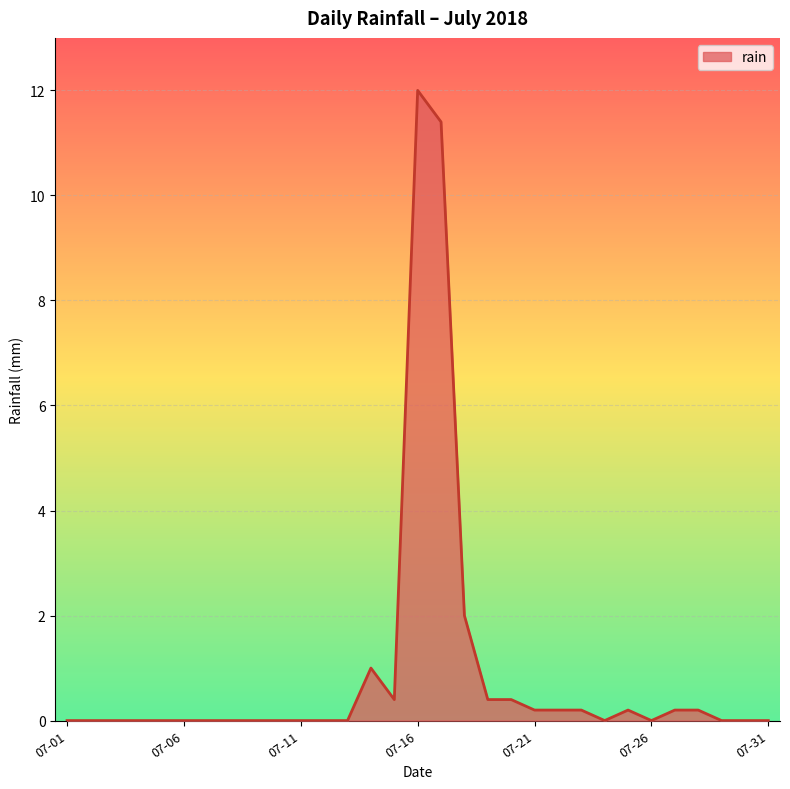

Reading right to left, extract all data points from this chart.

0.0	0.0	0.0	0.2	0.2	0.0	0.2	0.0	0.2	0.2	0.2	0.4	0.4	2.0	11.4	12.0	0.4	1.0	0.0	0.0	0.0	0.0	0.0	0.0	0.0	0.0	0.0	0.0	0.0	0.0	0.0